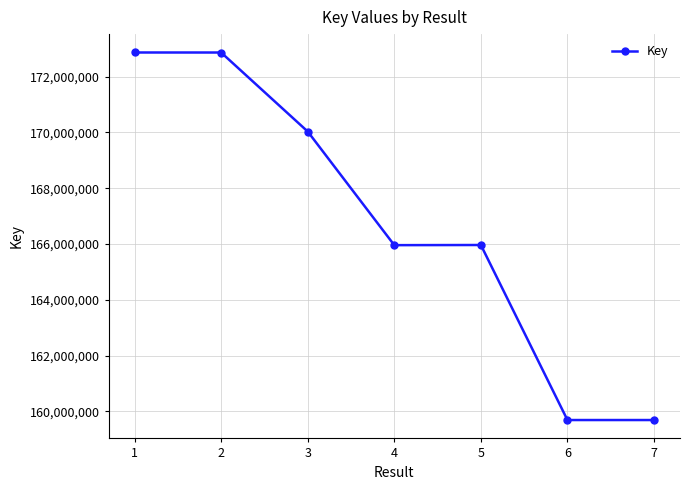

Is it true that the value at 2 is 274482348?

False